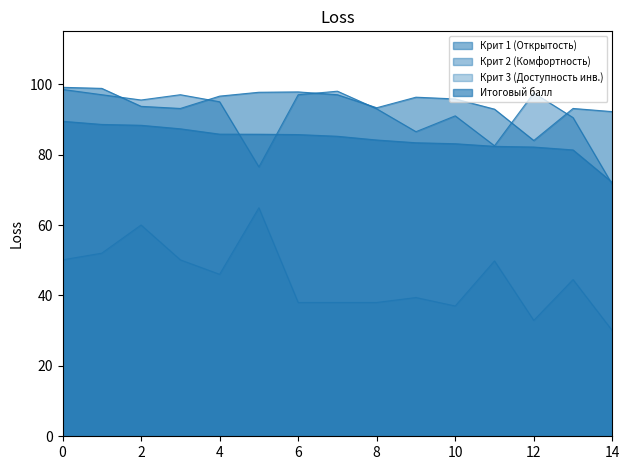

How many lines are shown in the chart?

4